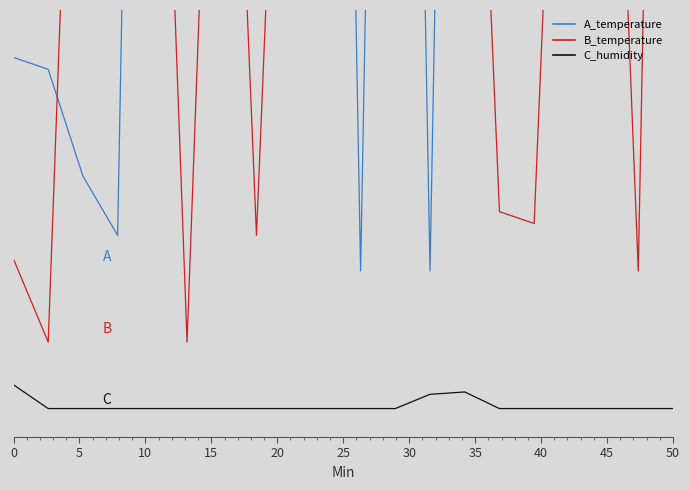

How many interior local peaks does the C_humidity series have?

1